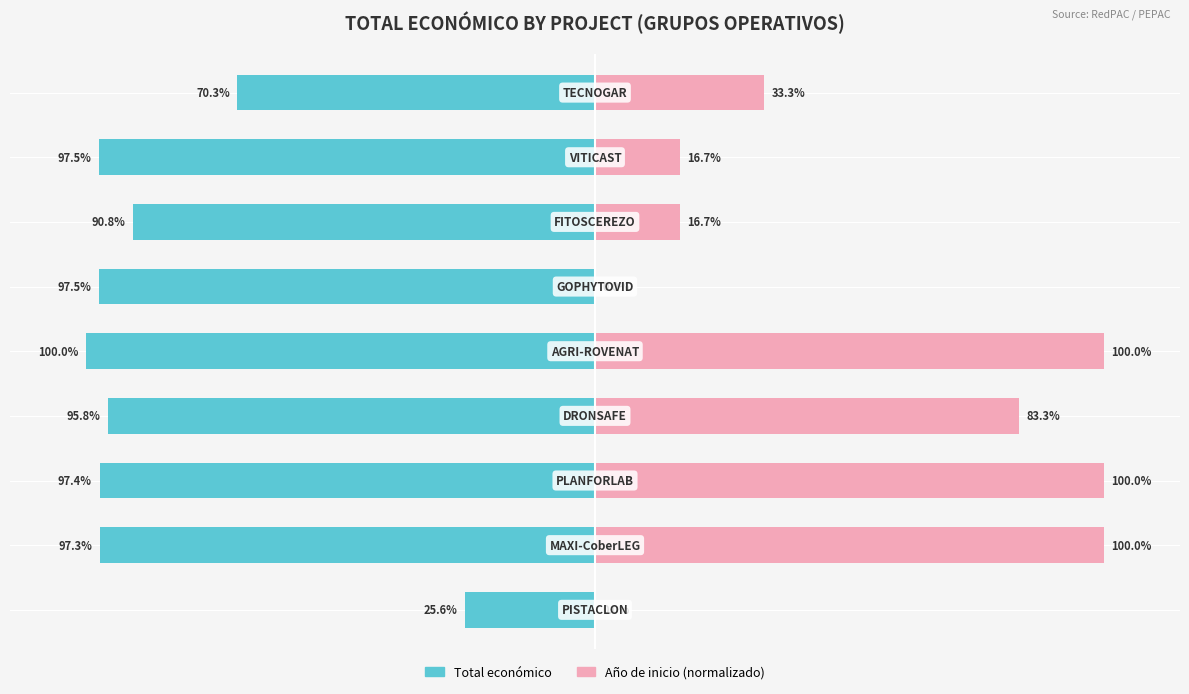

The Año de inicio (normalizado) series shows 68.9 at 5. True or false?

False